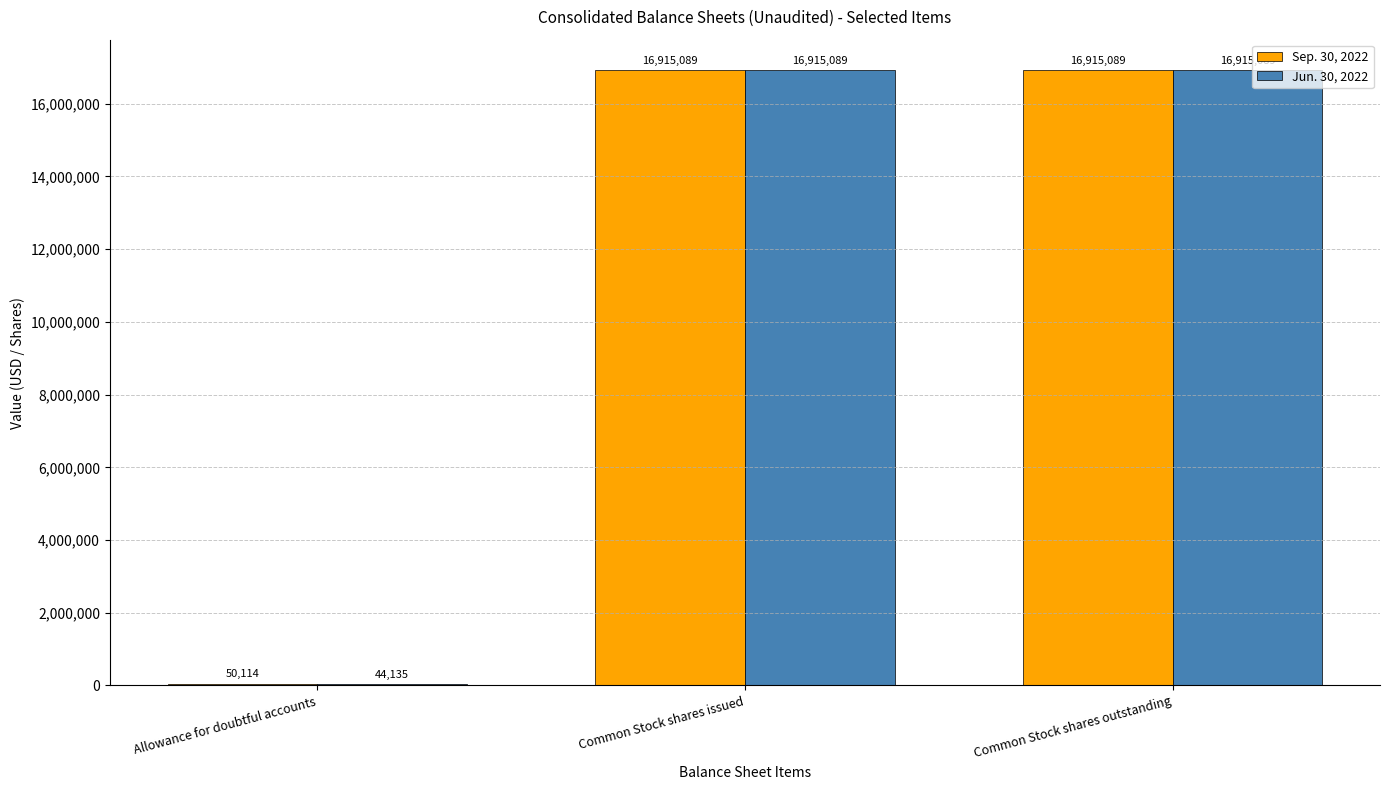

What is the approximate value of Jun. 30, 2022 at Common Stock shares outstanding?

16915089